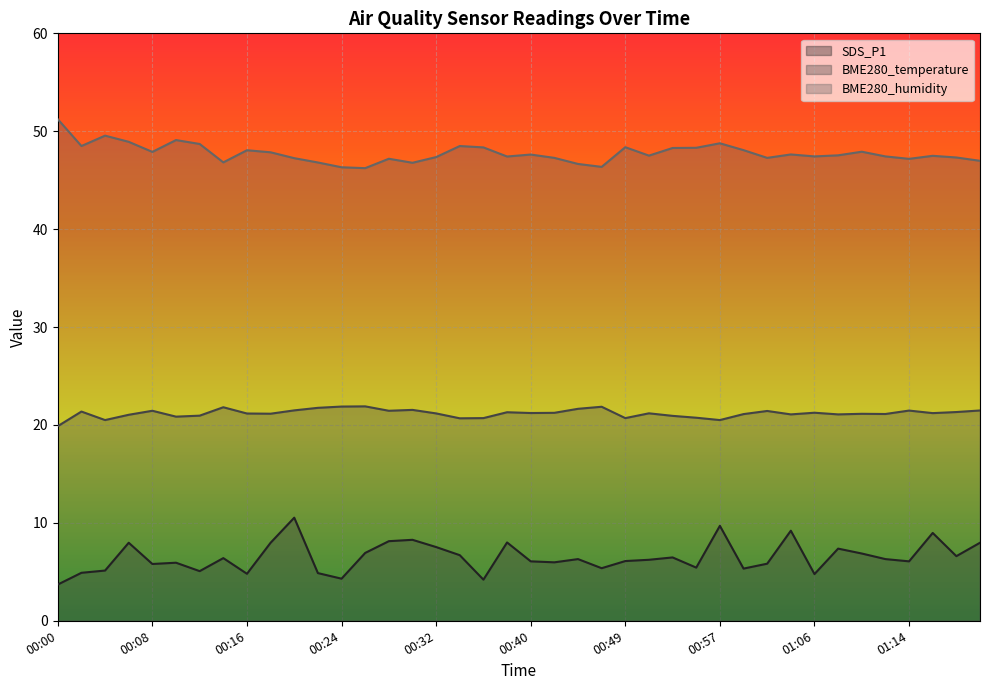

What is the value of the SDS_P1 point at the 27th from the left?

6.5